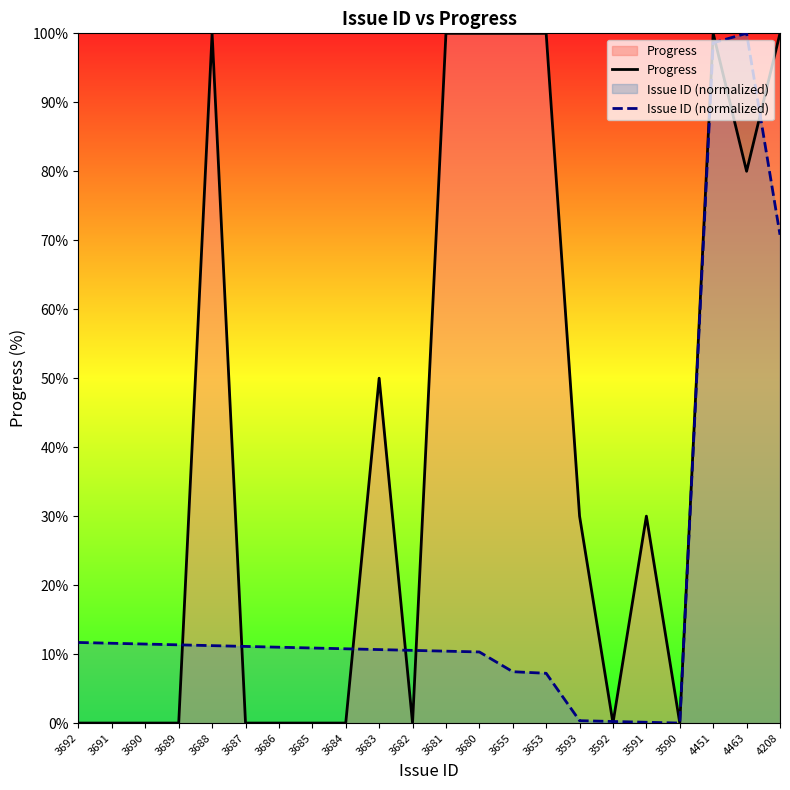

List the series in order of their peak value, highest first.

Progress, Issue ID (normalized)